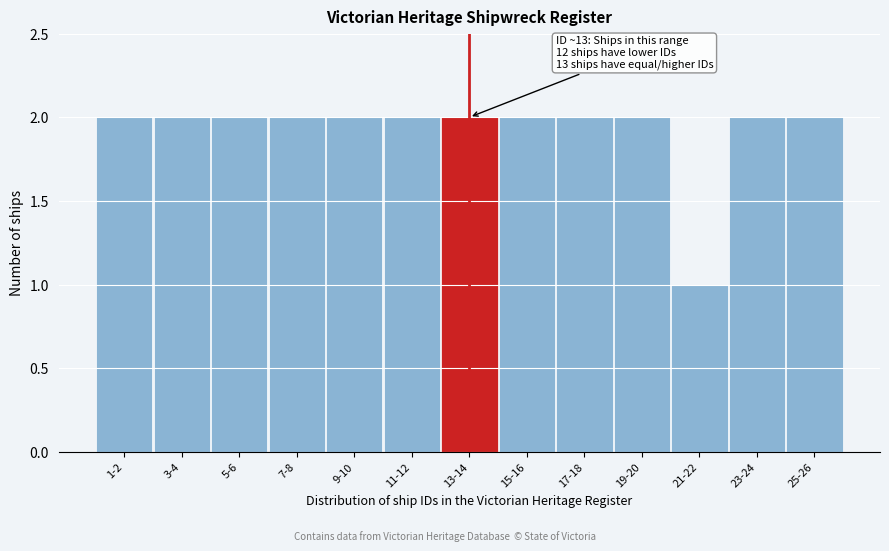

Reading left to right, extract all data points from this chart.

1-2=2	3-4=2	5-6=2	7-8=2	9-10=2	11-12=2	13-14=2	15-16=2	17-18=2	19-20=2	21-22=1	23-24=2	25-26=2